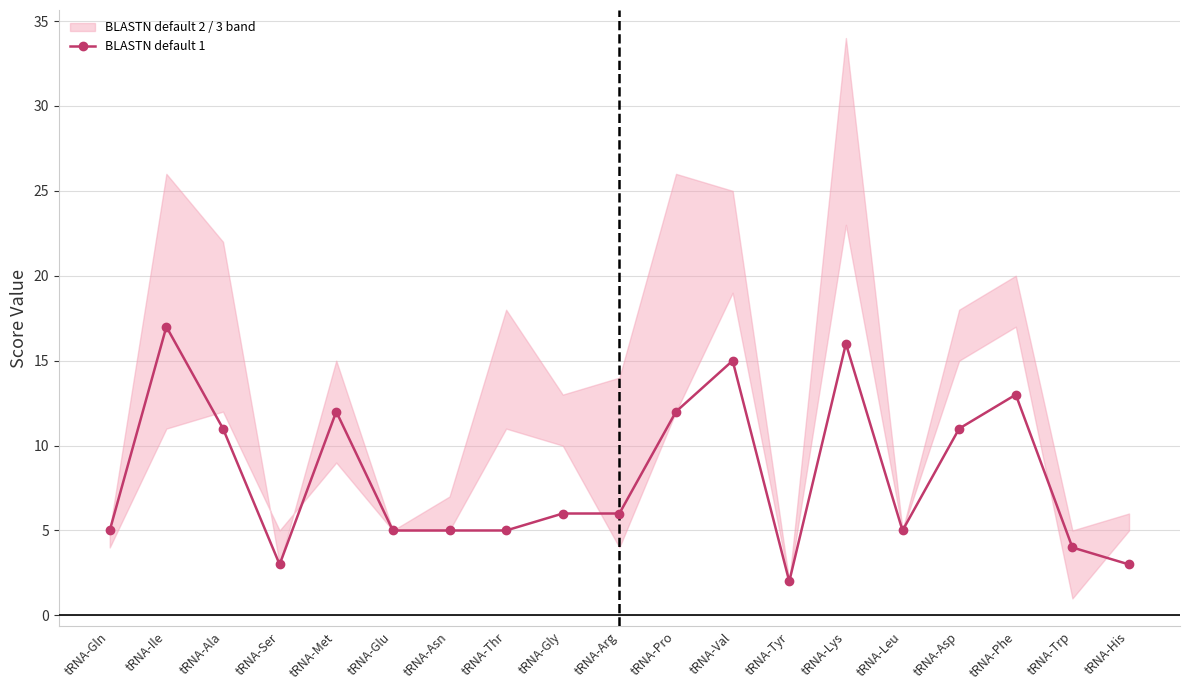

Where is the first local maximum?

tRNA-Ile